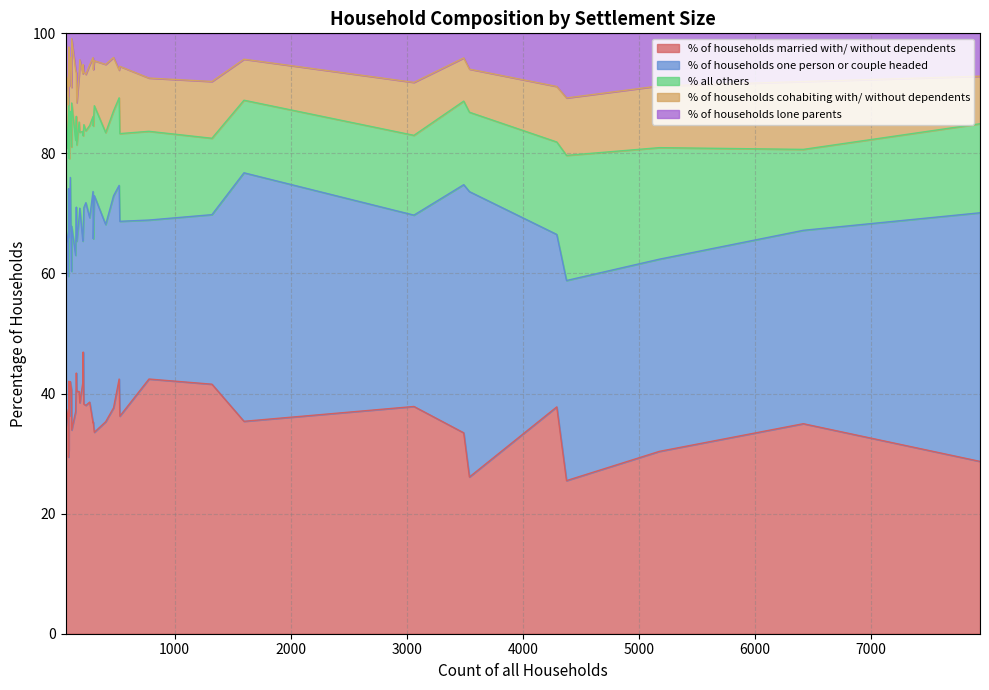

What is the value of the % of households one person or couple headed point at the 27th from the left?

27.6